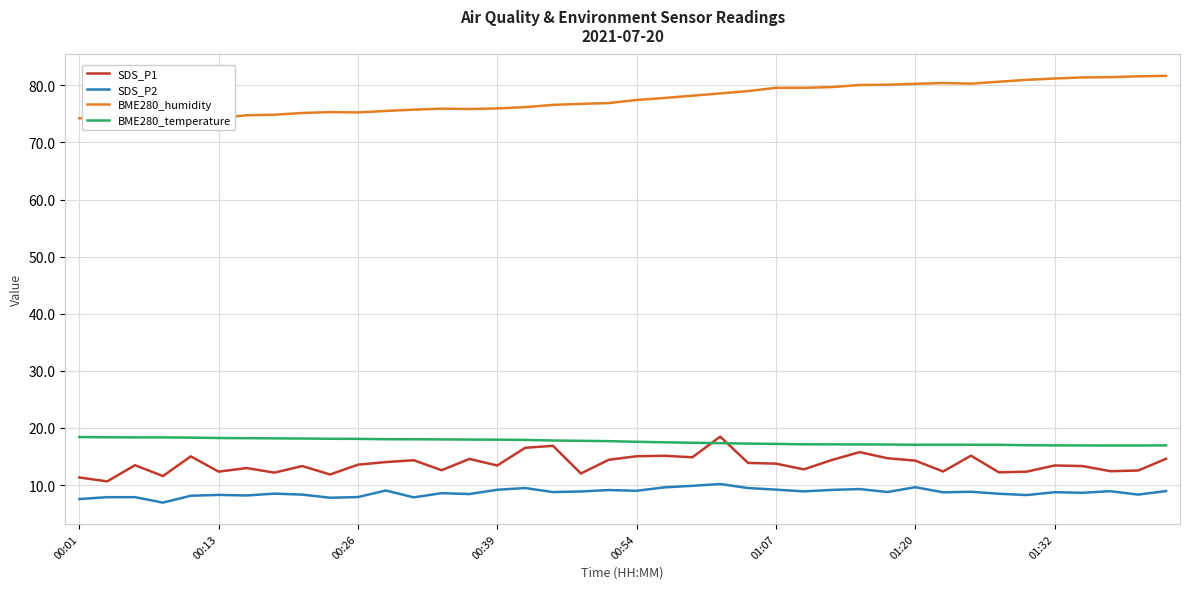

What is the lowest value of the BME280_temperature series?

16.9